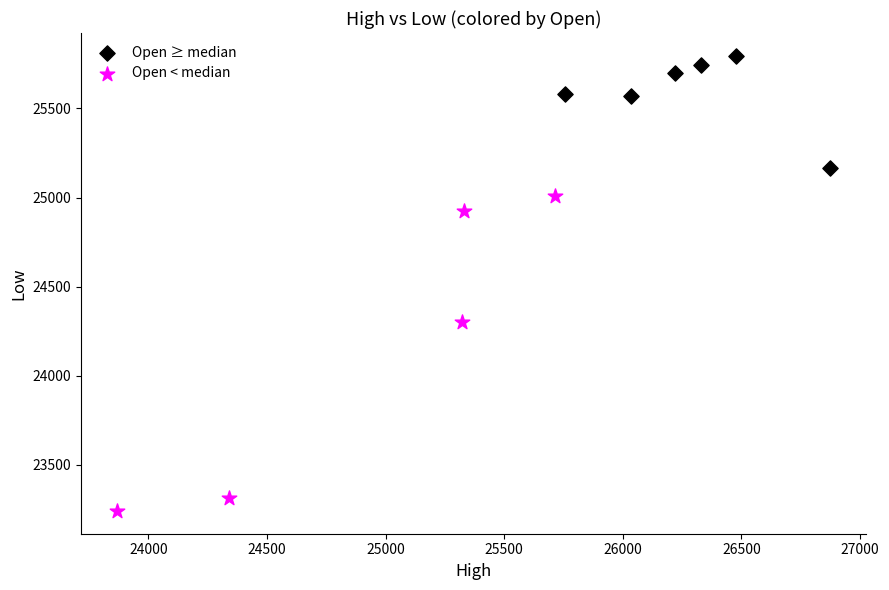

What are all the series names shown in the legend?

Open ≥ median, Open < median